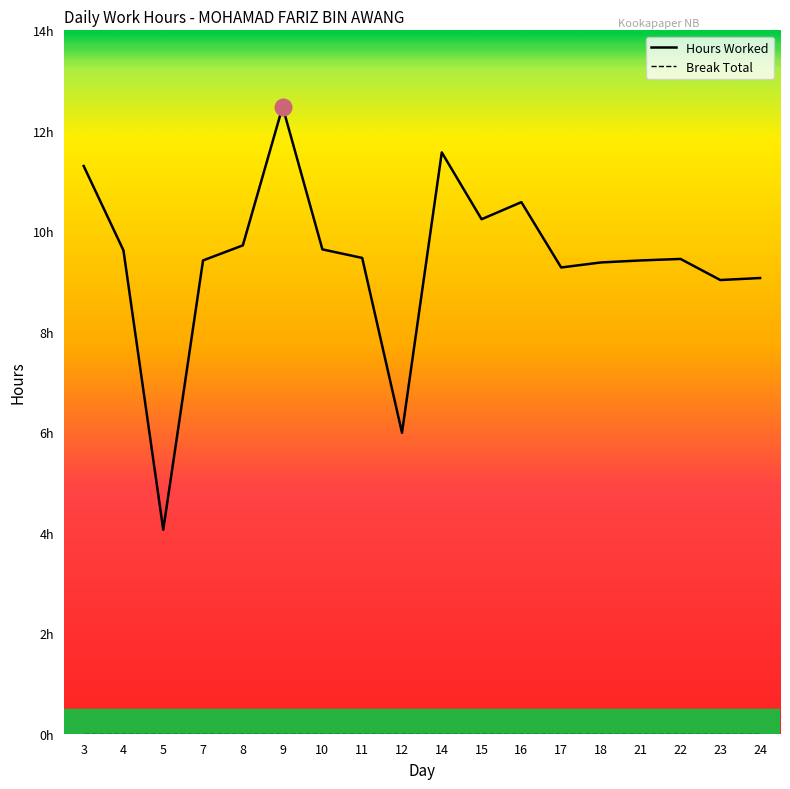

How many values are below 9?

2